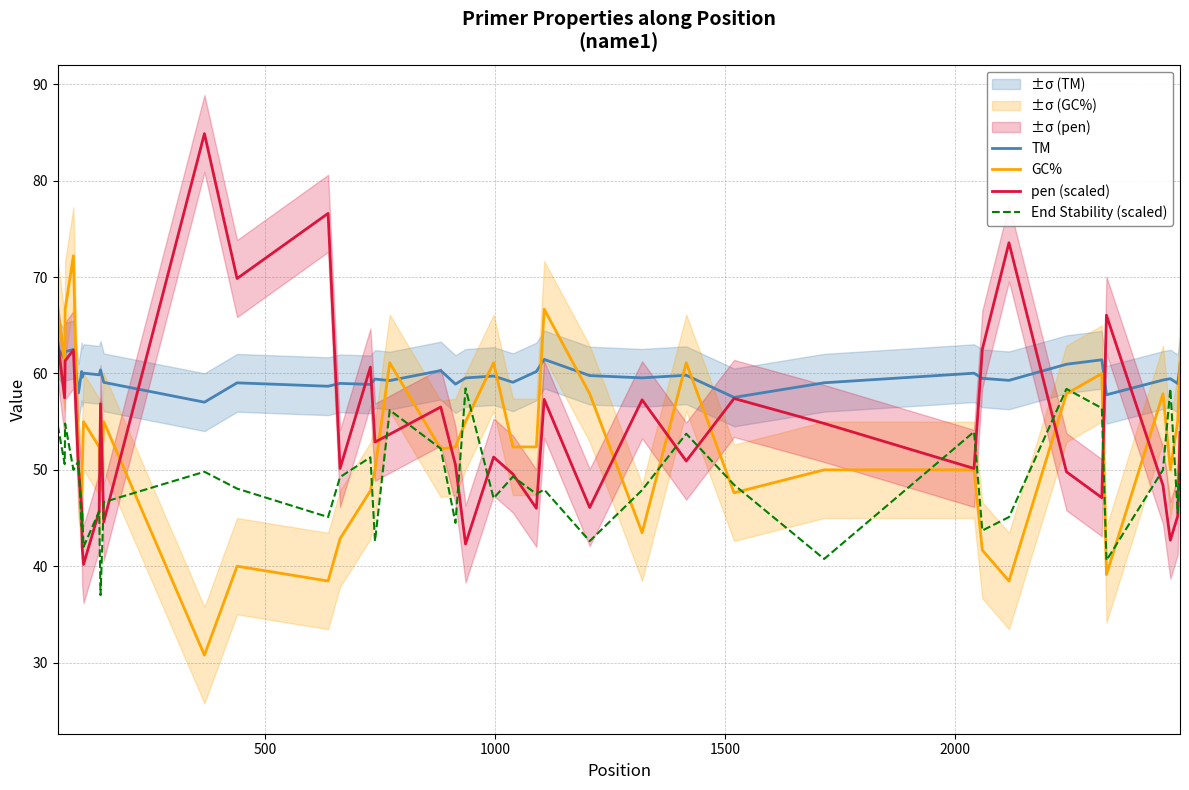

What is the lowest value of the pen (scaled) series?

40.2